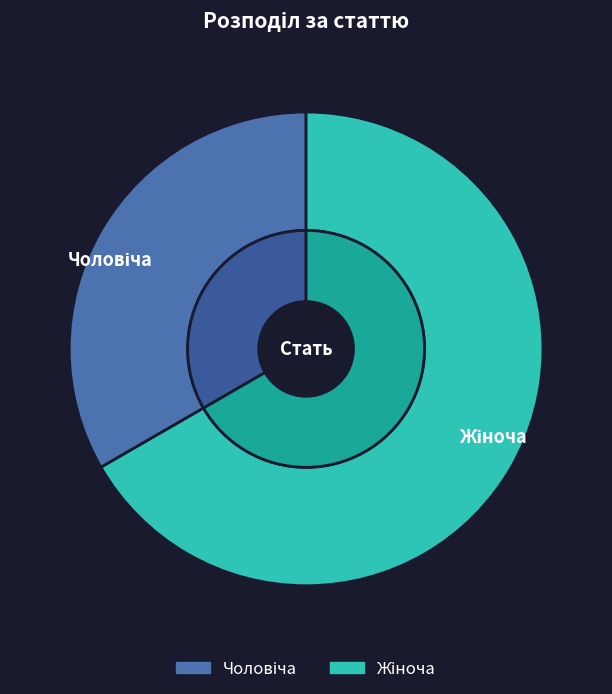

To the nearest percent, what is the difference between the Чоловіча and Жіноча slice percentages?

33%